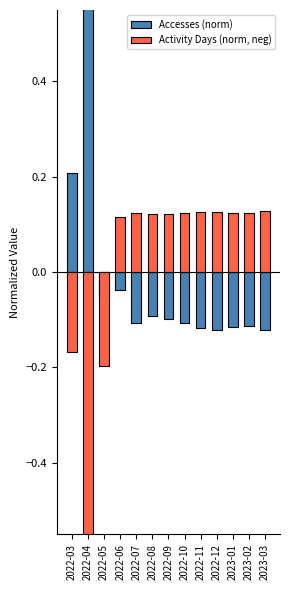

Which series changed the most between 2022-10 and 2023-01?

Accesses (norm)